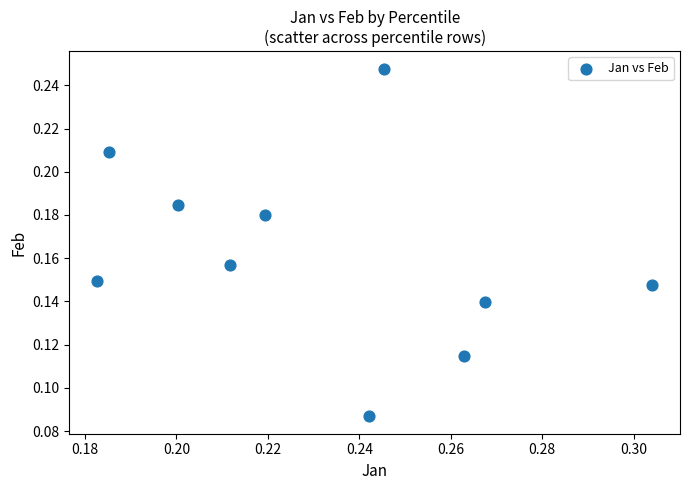

How many points are shown in the scatter plot?

10